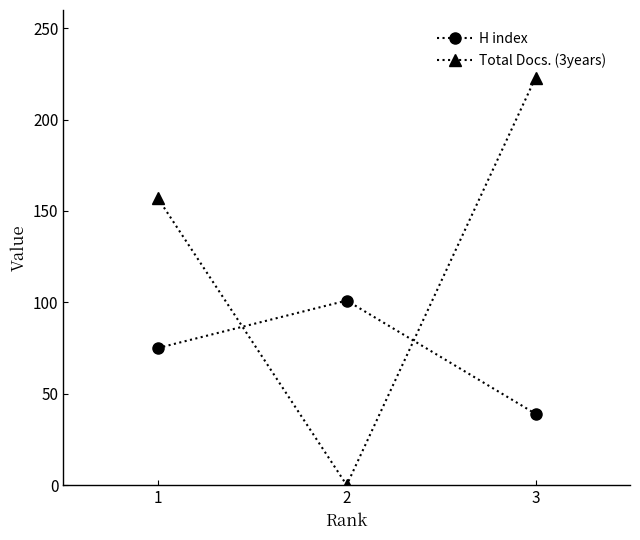

How many data points in Total Docs. (3years) are less than 157?

1